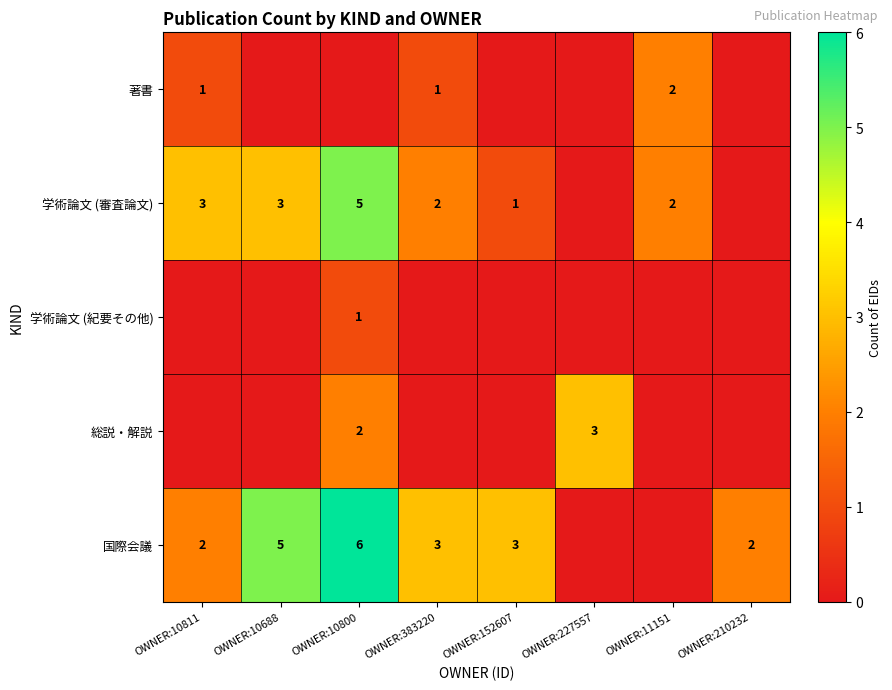

Is it true that 総説・解説 equals 2 at OWNER:227557?

False